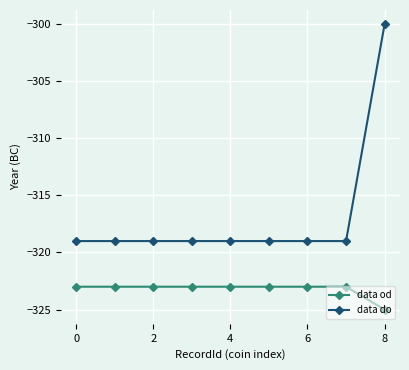

How many data points in data do are above -319?

1